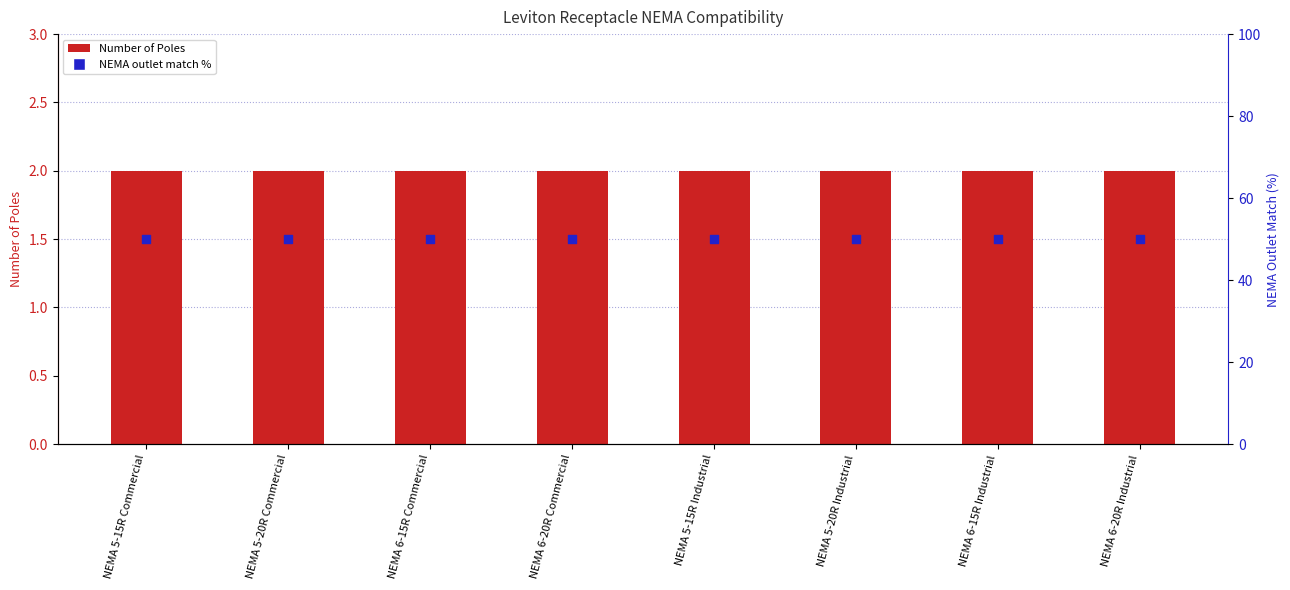

What are all the series names shown in the legend?

Number of Poles, NEMA outlet match %